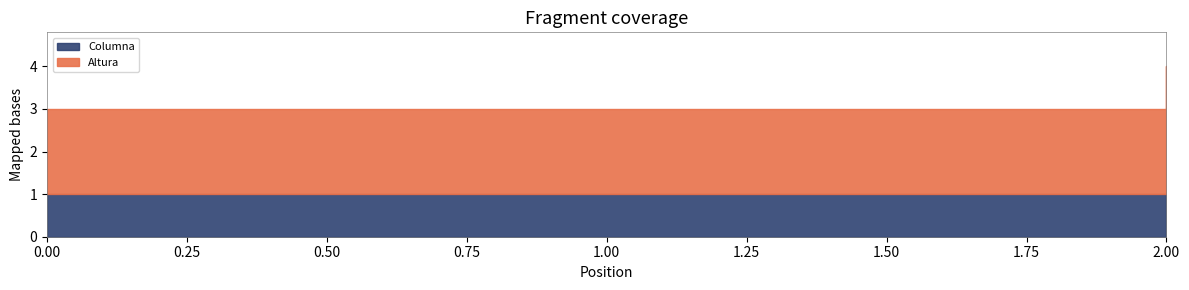

What is the value of the Columna point at the 3rd from the left?

1